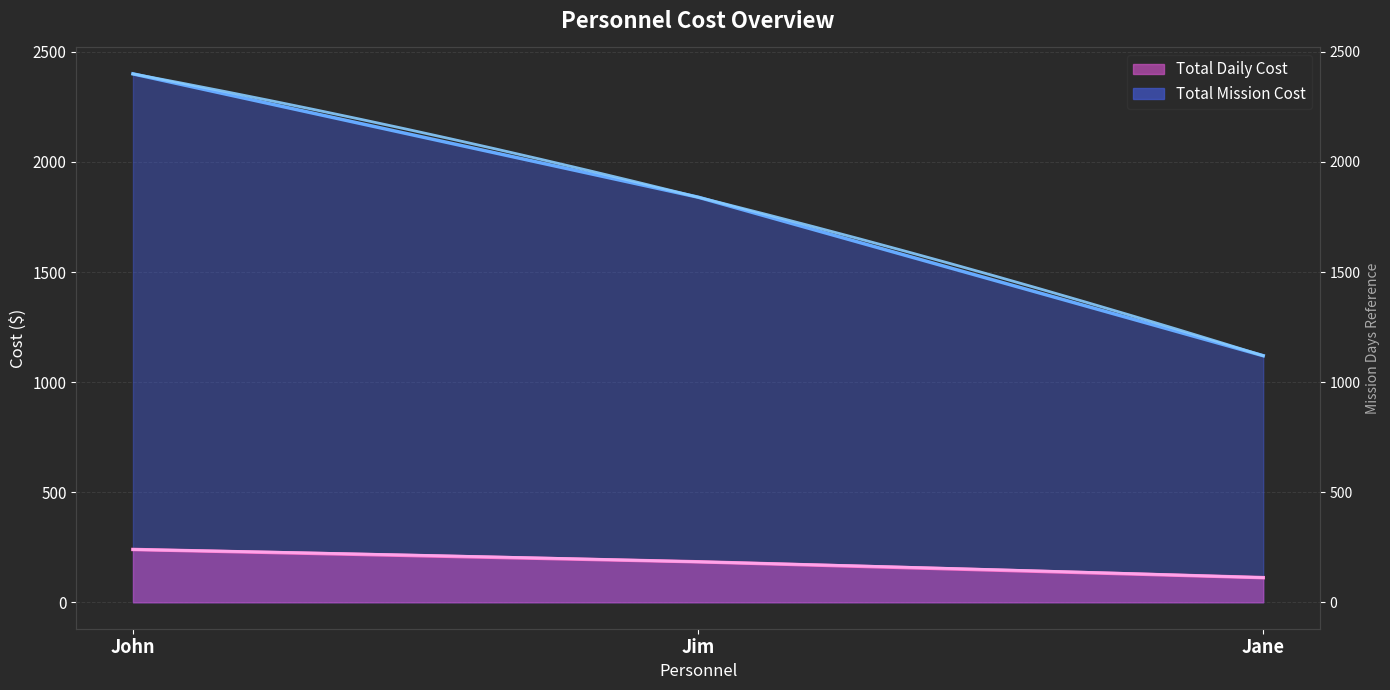

Which category has the highest value across all series?

John